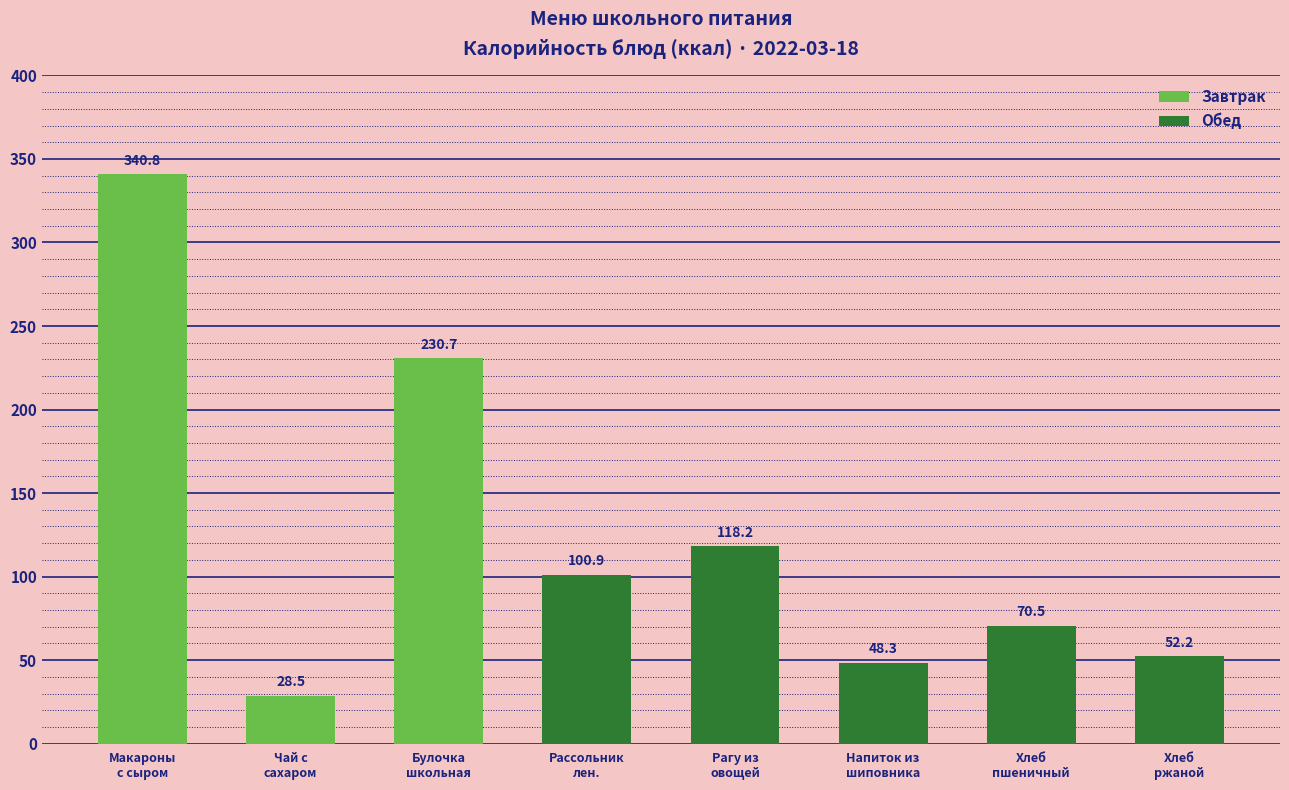

What is the difference between the maximum and minimum values?

312.3